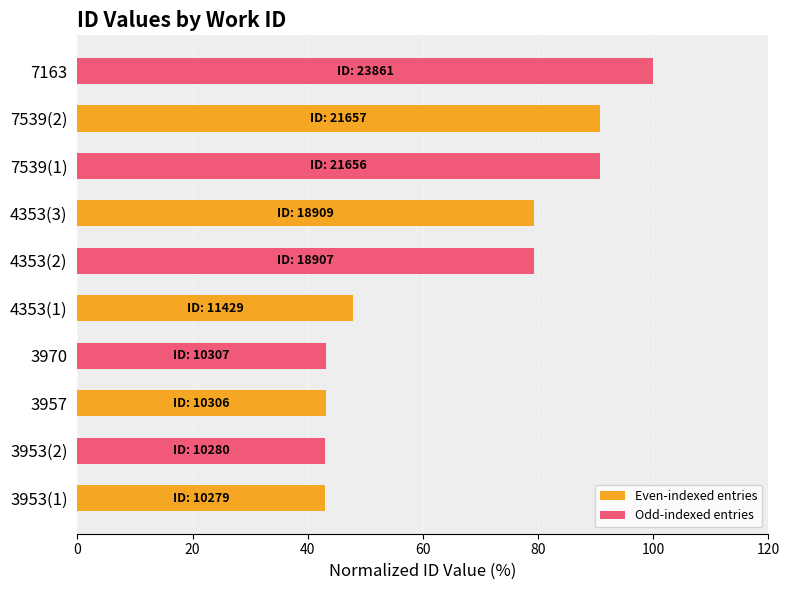

What is the ratio of the value at 4353(3) to the value at 4353(1)?

1.7